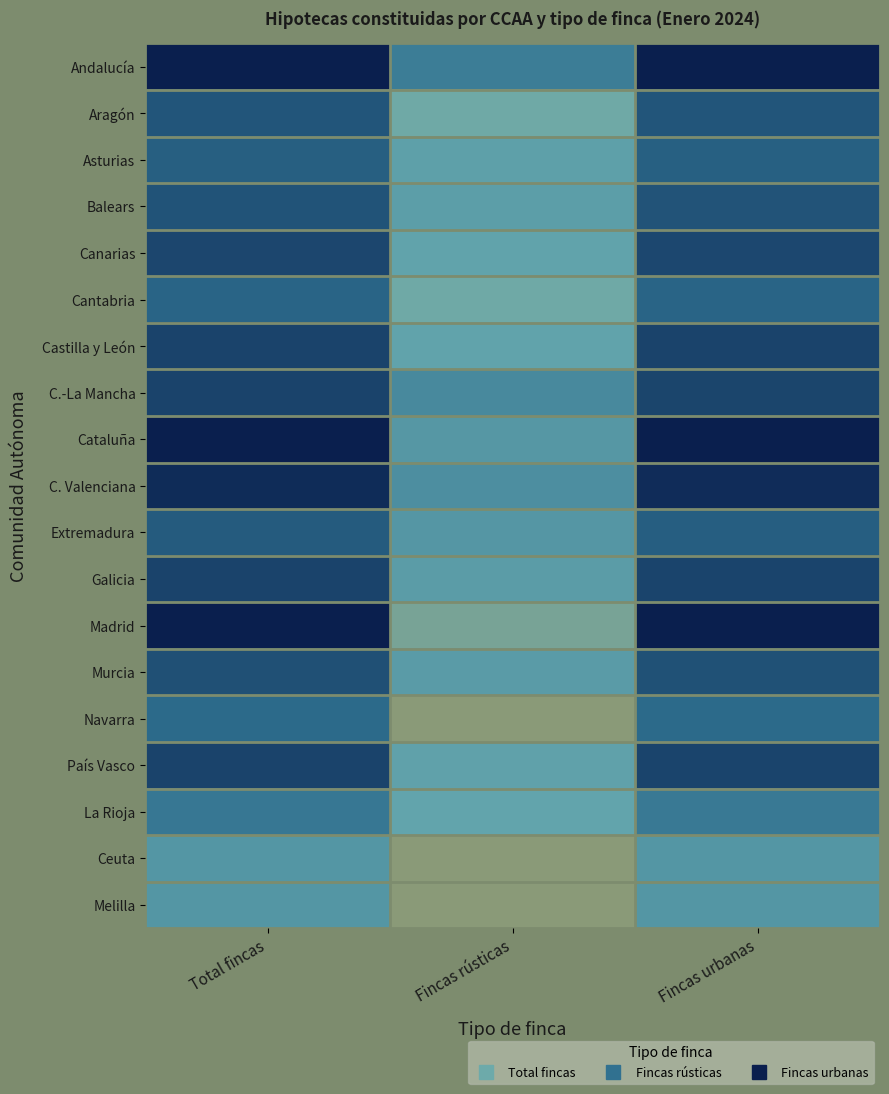

Reading right to left, what are all the values shown in this chart?

Andalucía: Fincas urbanas=8.9	Fincas rústicas=5.2	Total fincas=8.9
Aragón: Fincas urbanas=6.9	Fincas rústicas=2.5	Total fincas=6.9
Asturias: Fincas urbanas=6.5	Fincas rústicas=3.6	Total fincas=6.5
Balears: Fincas urbanas=6.9	Fincas rústicas=3.7	Total fincas=7.0
Canarias: Fincas urbanas=7.4	Fincas rústicas=3.4	Total fincas=7.4
Cantabria: Fincas urbanas=6.3	Fincas rústicas=2.5	Total fincas=6.3
Castilla y León: Fincas urbanas=7.6	Fincas rústicas=3.4	Total fincas=7.6
C.-La Mancha: Fincas urbanas=7.5	Fincas rústicas=4.6	Total fincas=7.6
Cataluña: Fincas urbanas=8.9	Fincas rústicas=4.0	Total fincas=8.9
C. Valenciana: Fincas urbanas=8.4	Fincas rústicas=4.4	Total fincas=8.4
Extremadura: Fincas urbanas=6.6	Fincas rústicas=4.0	Total fincas=6.6
Galicia: Fincas urbanas=7.5	Fincas rústicas=3.7	Total fincas=7.5
Madrid: Fincas urbanas=8.9	Fincas rústicas=1.6	Total fincas=8.9
Murcia: Fincas urbanas=7.0	Fincas rústicas=3.8	Total fincas=7.1
Navarra: Fincas urbanas=6.1	Fincas rústicas=0.0	Total fincas=6.1
País Vasco: Fincas urbanas=7.5	Fincas rústicas=3.5	Total fincas=7.6
La Rioja: Fincas urbanas=5.4	Fincas rústicas=3.3	Total fincas=5.5
Ceuta: Fincas urbanas=4.0	Fincas rústicas=0.0	Total fincas=4.0
Melilla: Fincas urbanas=4.0	Fincas rústicas=0.0	Total fincas=4.0